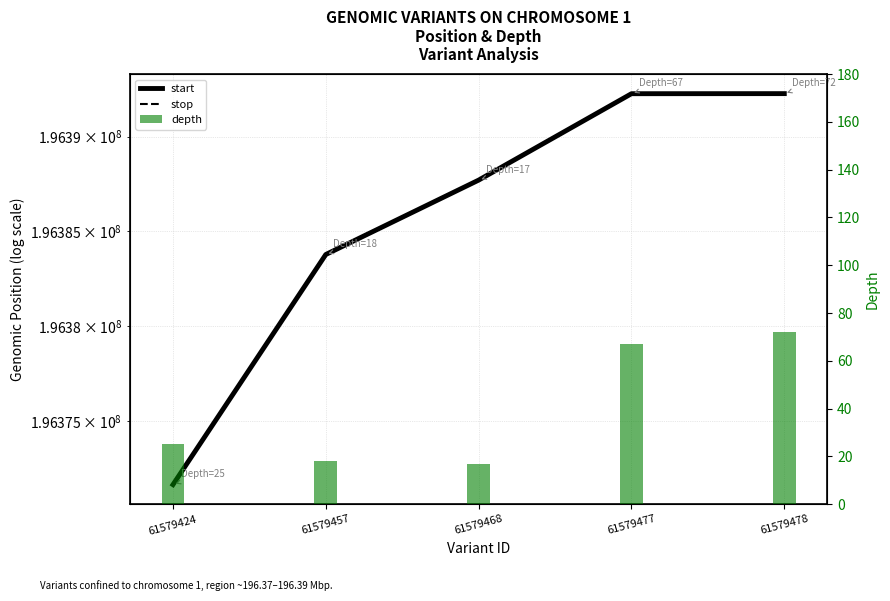

Reading left to right, what are all the values shown in this chart?

start: 196371631	196383780	196387706	196392268	196392272
stop: 196371632	196383781	196387707	196392269	196392273
depth: 25	18	17	67	72